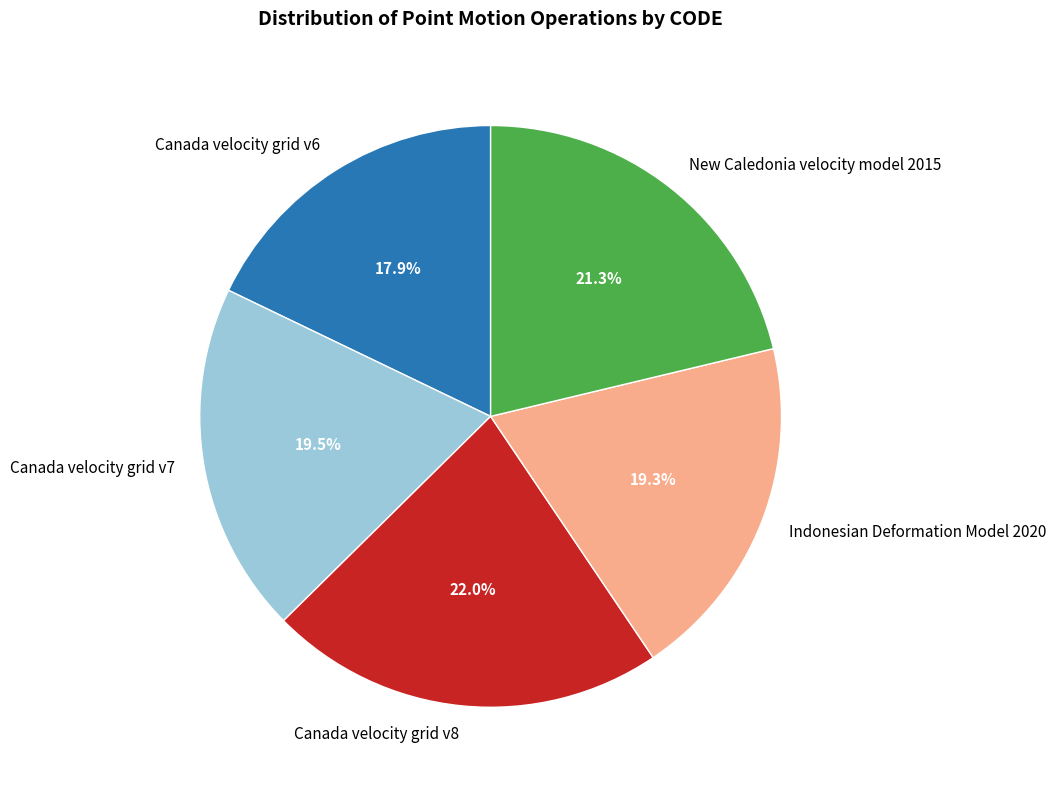

Is there a majority slice in this chart?

No